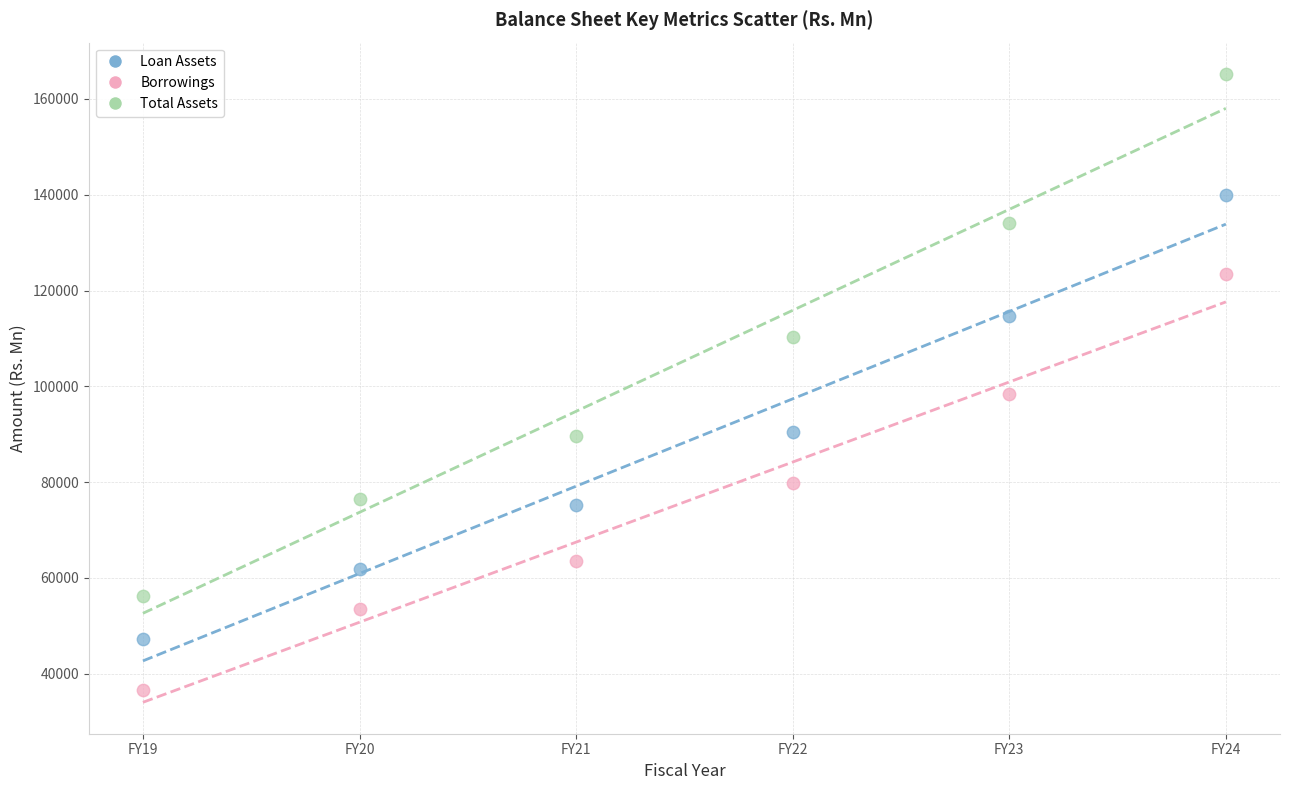

What are all the series names shown in the legend?

Loan Assets, Borrowings, Total Assets